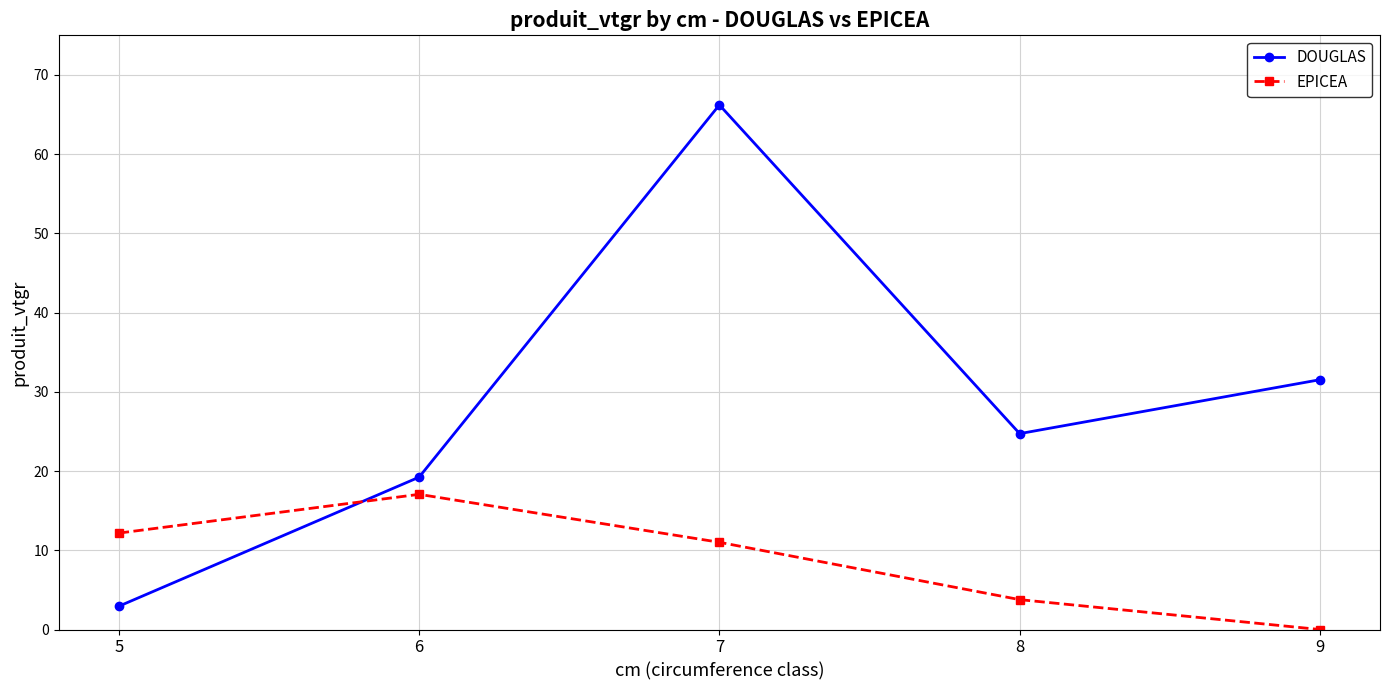

What is the highest value of the DOUGLAS series?

66.2